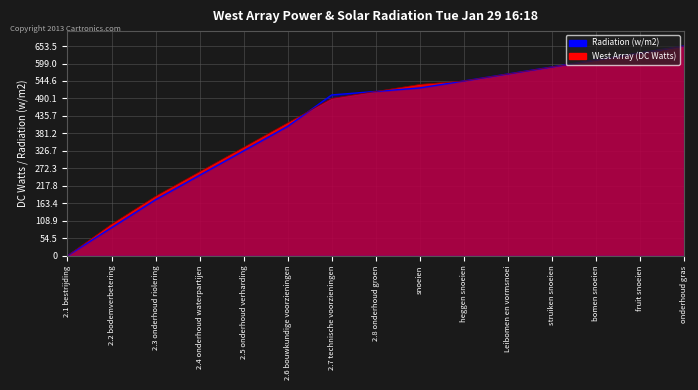

Reading left to right, list all the values displayed in this chart.

Identifier (West Array DC Watts): 0.0	98.0	185.2	261.4	337.6	413.9	490.1	511.9	533.7	544.6	566.4	588.1	609.9	631.7	653.5
Identifier (Radiation w/m2): 0.0	87.1	174.3	250.5	326.8	403.0	501.0	511.9	522.8	544.6	566.4	588.1	609.9	631.7	653.5